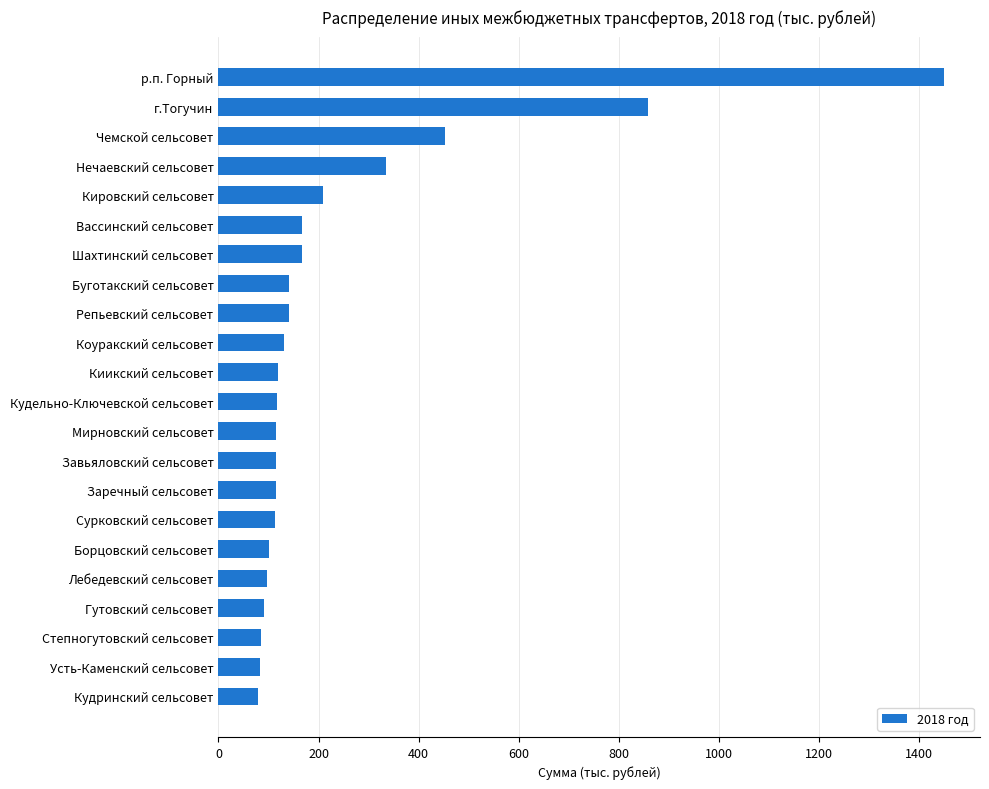

What is the change in value from Шахтинский сельсовет to Кировский сельсовет?

+43.7